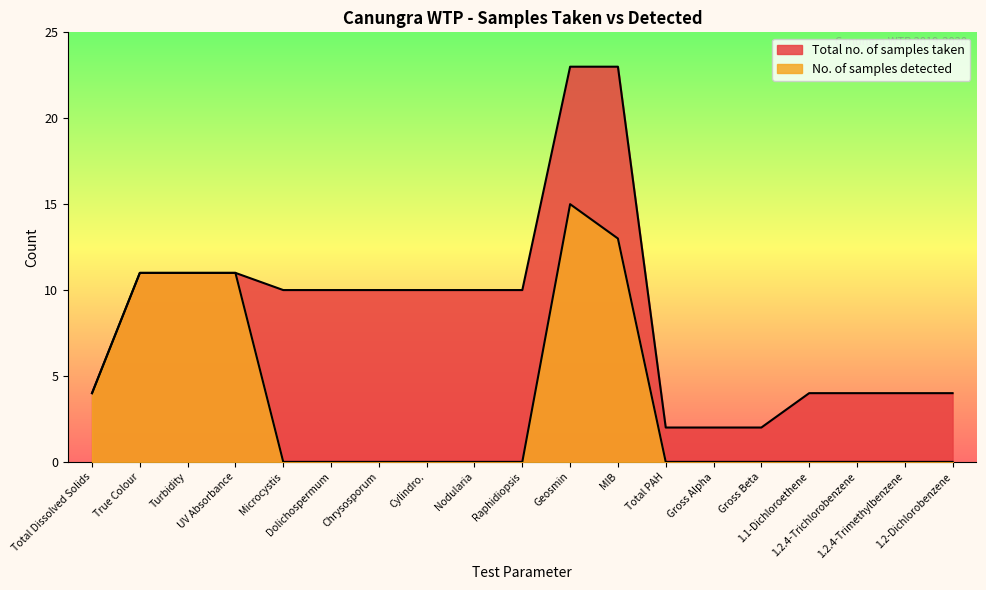

What is the difference between the highest and lowest values at Total PAH?

2